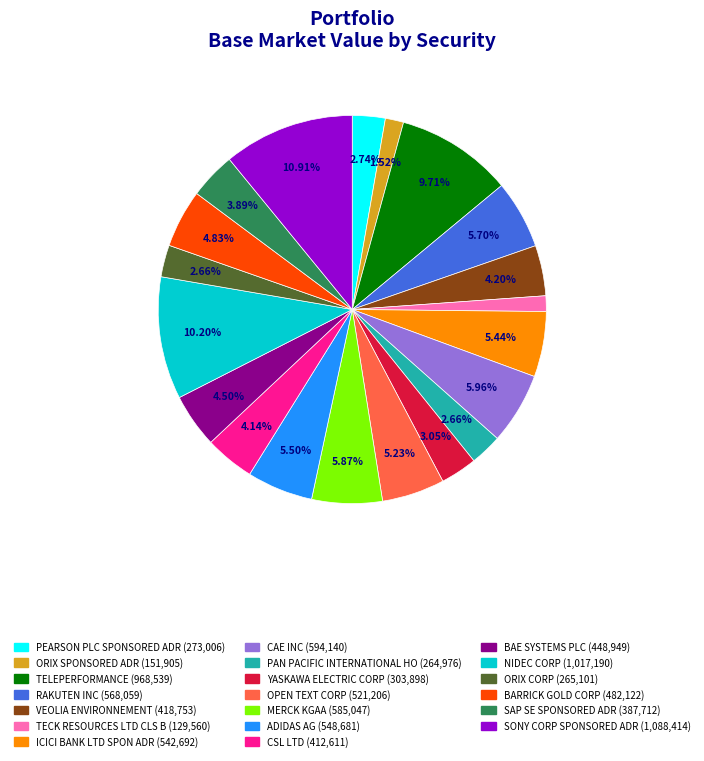

Which has a higher value, SONY CORP SPONSORED ADR or ADIDAS AG?

SONY CORP SPONSORED ADR